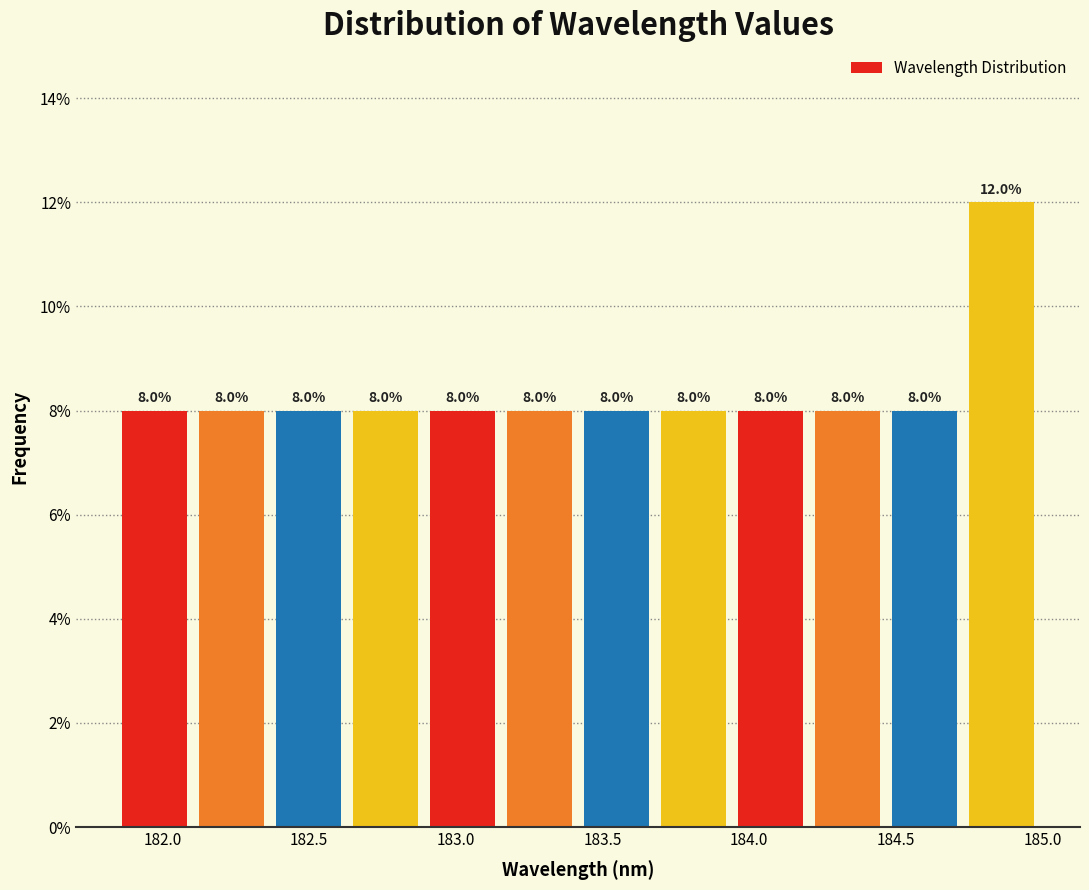

Reading left to right, list every bar in this chart as the range it spans on the x-axis followed by its height. The bar edges are not printed on the chart, so give them approximately, as read against the axis.

181.85 to 182.10: 8.0
182.10 to 182.35: 8.0
182.35 to 182.65: 8.0
182.65 to 182.90: 8.0
182.90 to 183.15: 8.0
183.15 to 183.40: 8.0
183.40 to 183.70: 8.0
183.70 to 183.95: 8.0
183.95 to 184.20: 8.0
184.20 to 184.45: 8.0
184.45 to 184.75: 8.0
184.75 to 185.00: 12.0